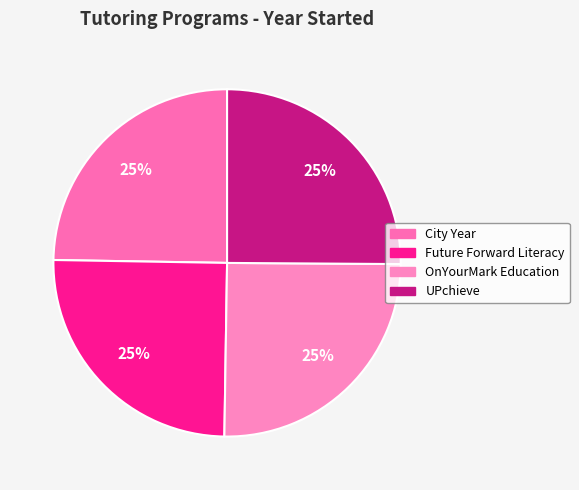

What is the total percentage of OnYourMark Education and City Year?

49.9%